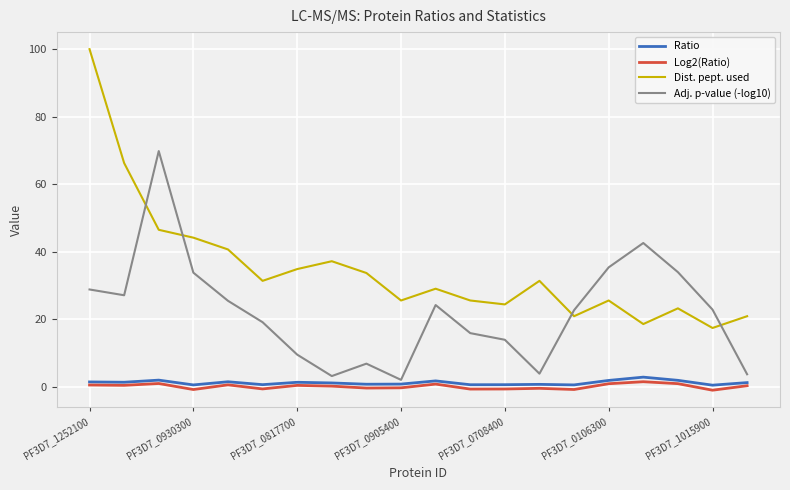

True or false: Ratio and Dist. pept. used intersect in this chart.

False